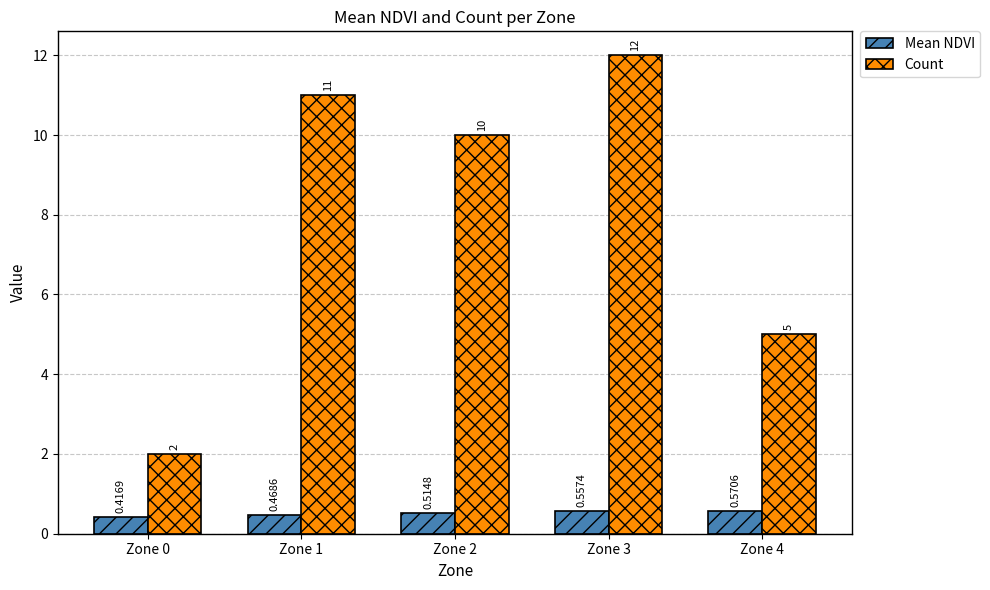

What is the sum of all Count values?

40.0